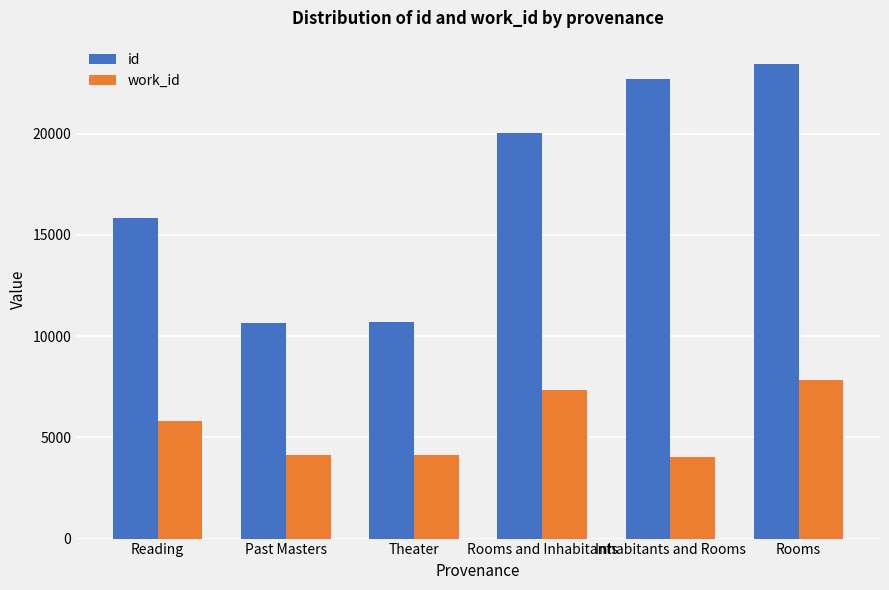

What position from the left is Reading?

1